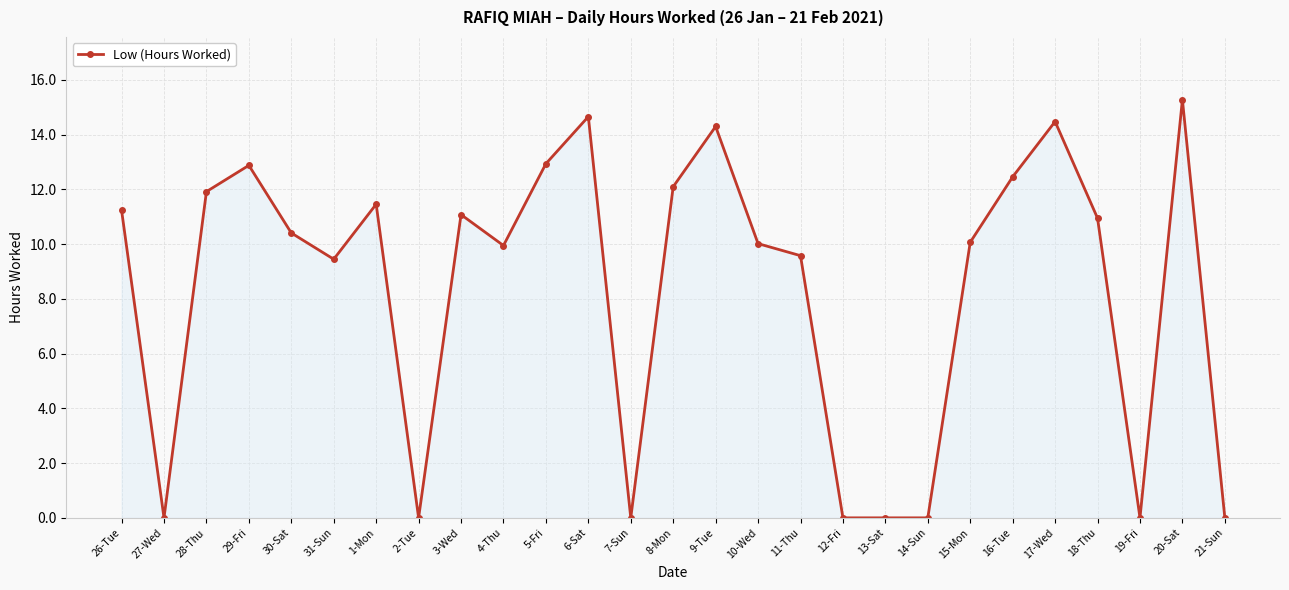

What is the label of the 26th point from the left?

20-Sat